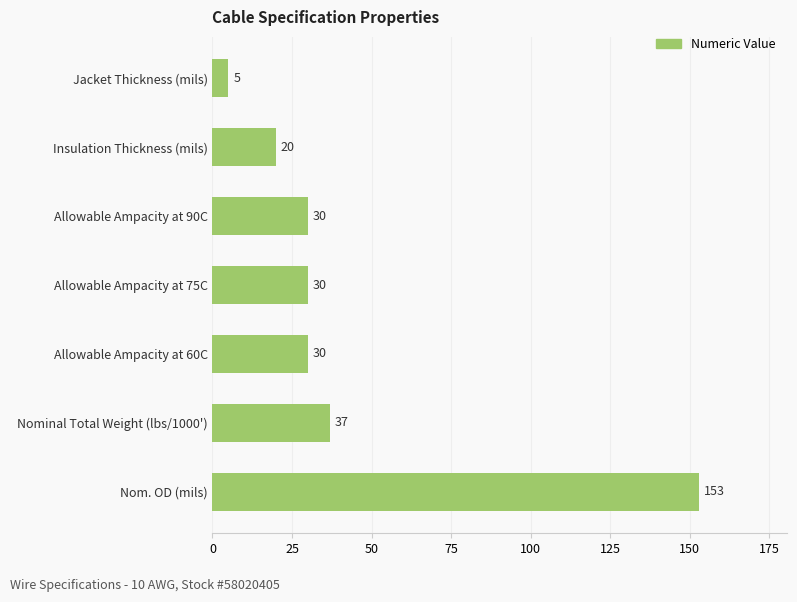

Does the chart contain any negative values?

No